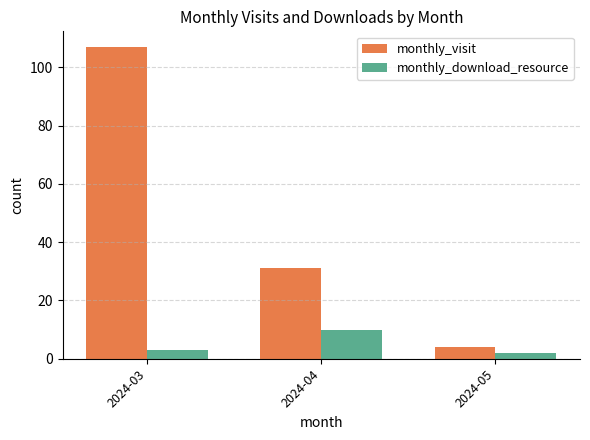

Reading left to right, list all the values displayed in this chart.

monthly_visit: 107	31	4
monthly_download_resource: 3	10	2